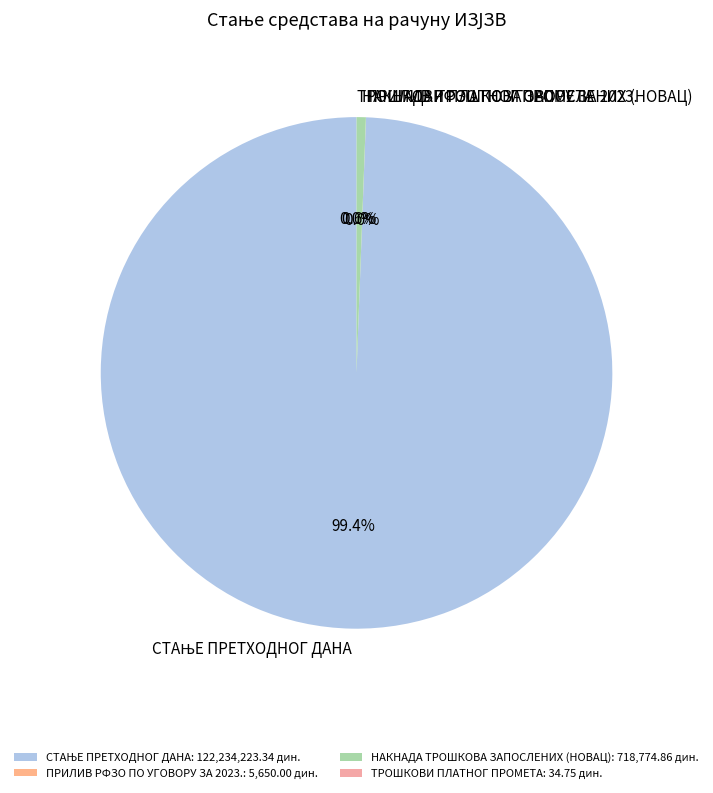

Is there any slice that represents more than half of the pie?

Yes